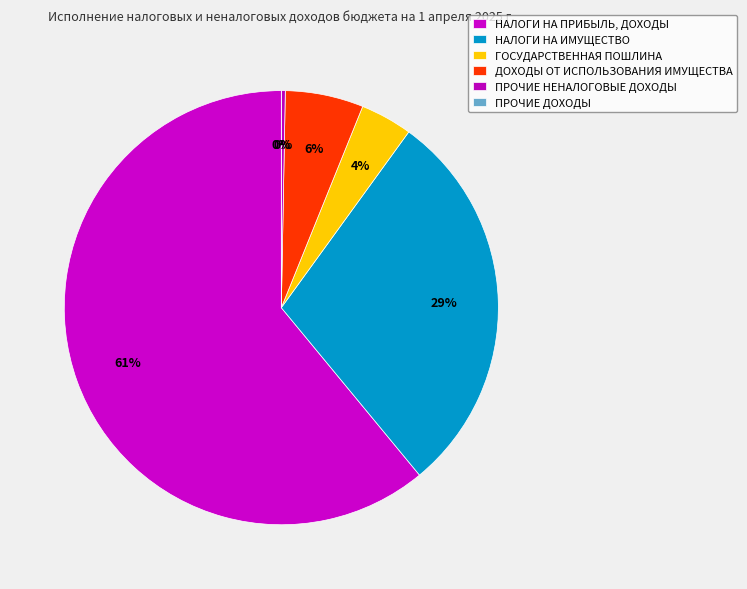

What percentage do НАЛОГИ НА ИМУЩЕСТВО and ГОСУДАРСТВЕННАЯ ПОШЛИНА together represent?

32.9%